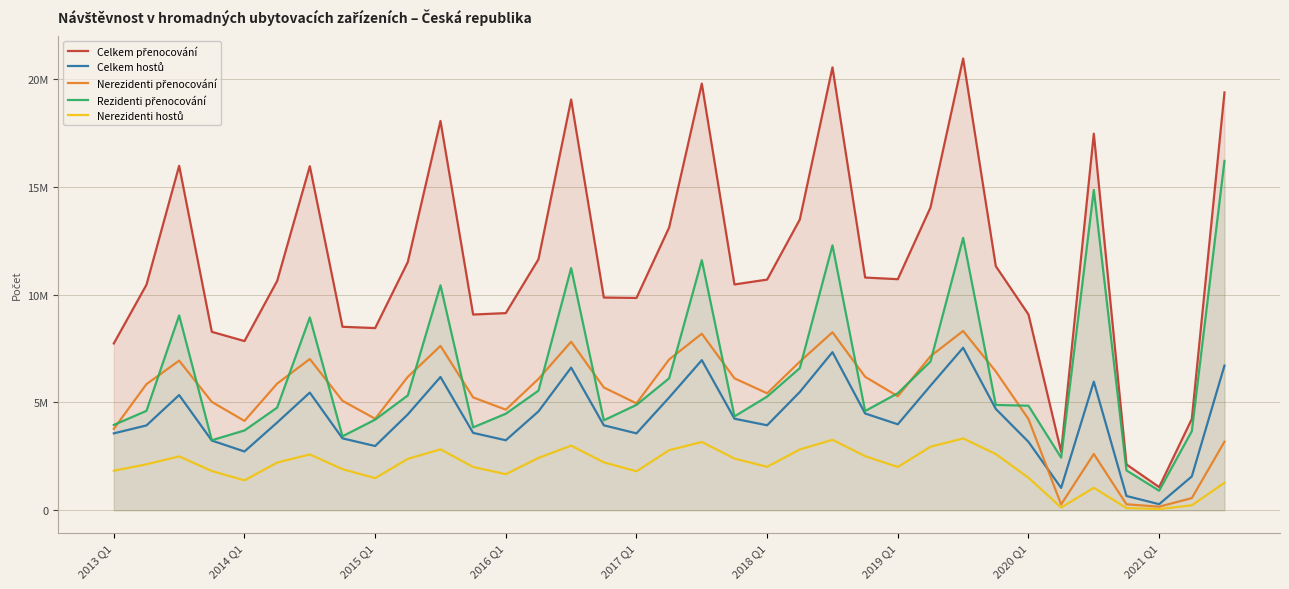

Does the chart display data point markers on the line(s)?

No